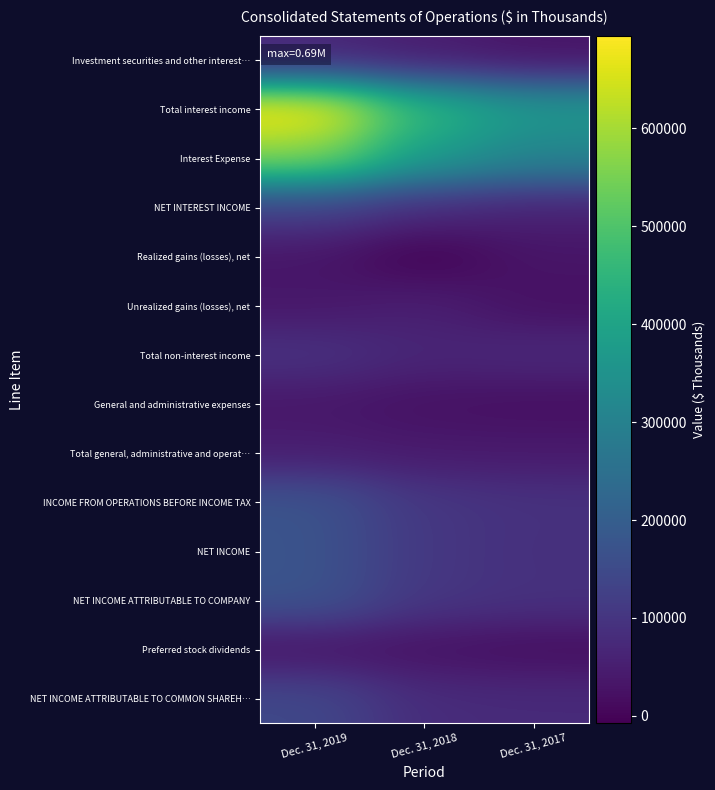

How many categories are shown in the chart?

3